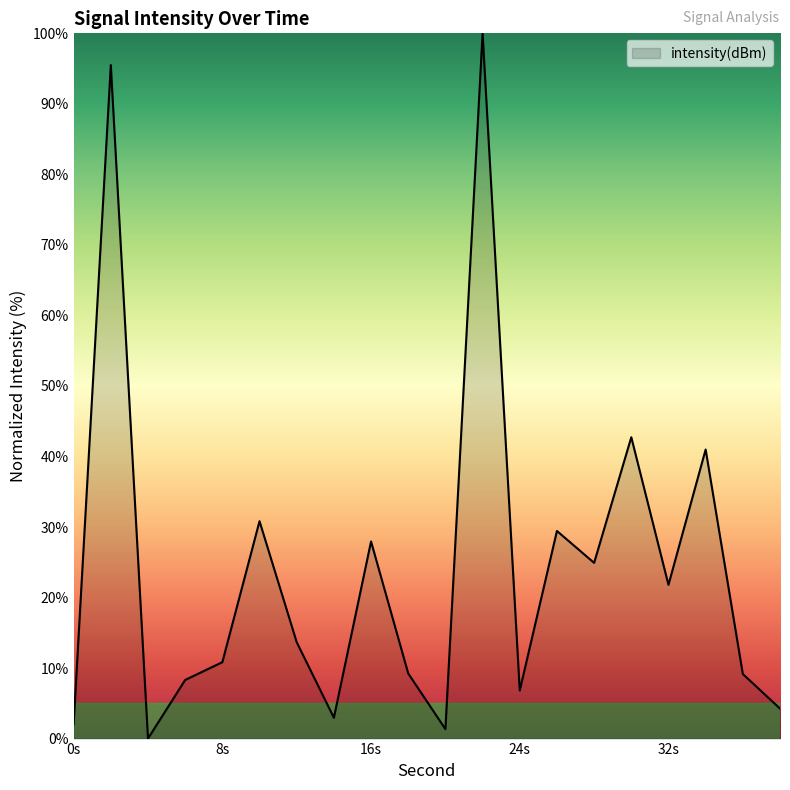

What is the maximum value shown in the chart?

100.0